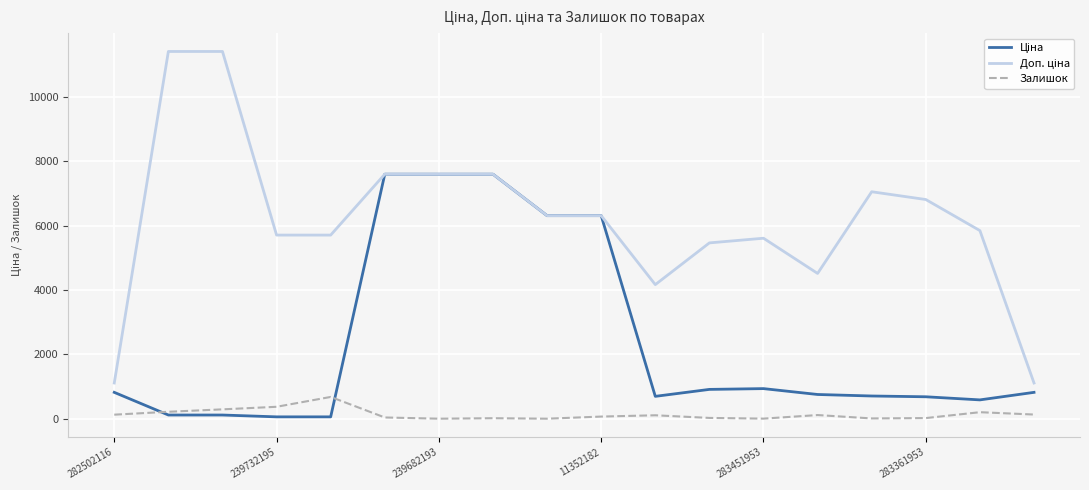

How many lines are shown in the chart?

3